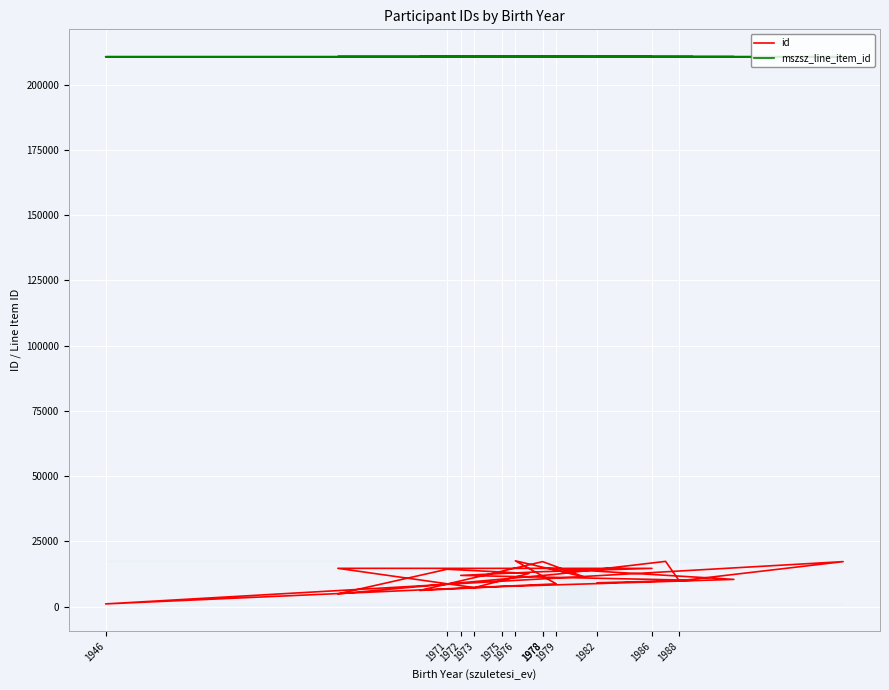

True or false: mszsz_line_item_id and id intersect in this chart.

False